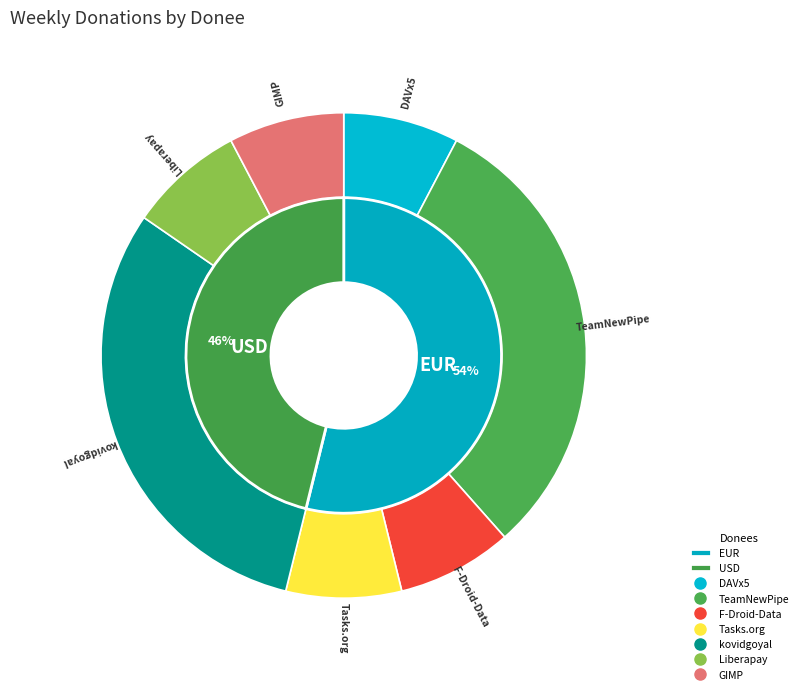

How many segments does this pie chart have?

7